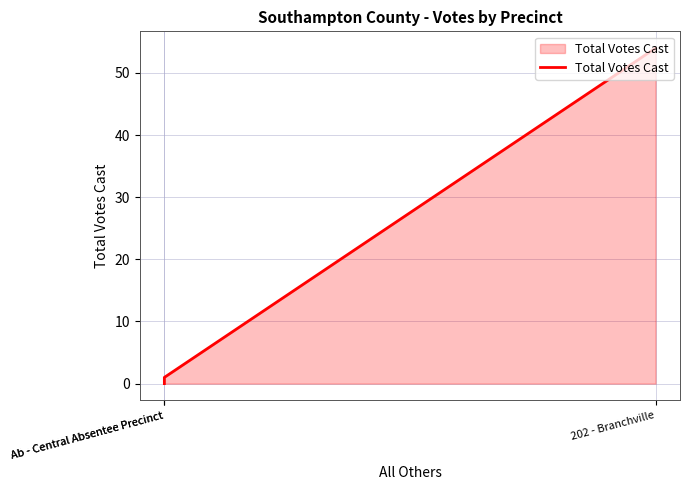

What is the label of the 3rd point from the right?

Ab - Central Absentee Precinct